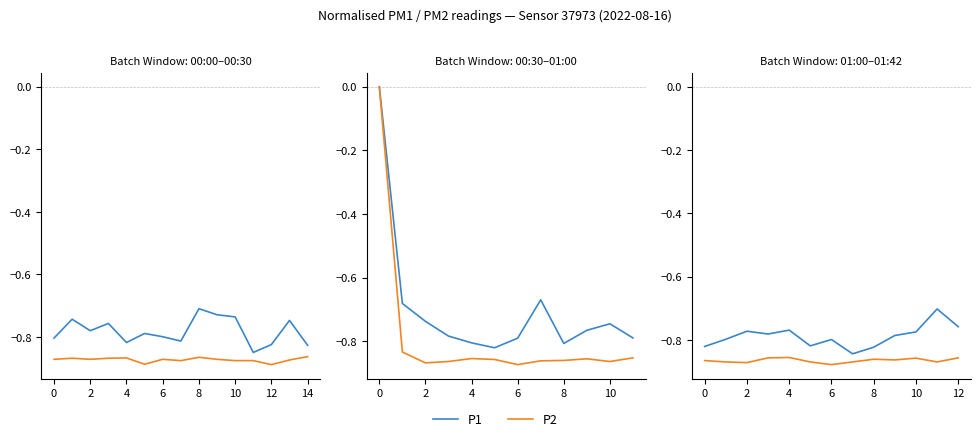

The value of P2 at 2 is -0.9. True or false?

True